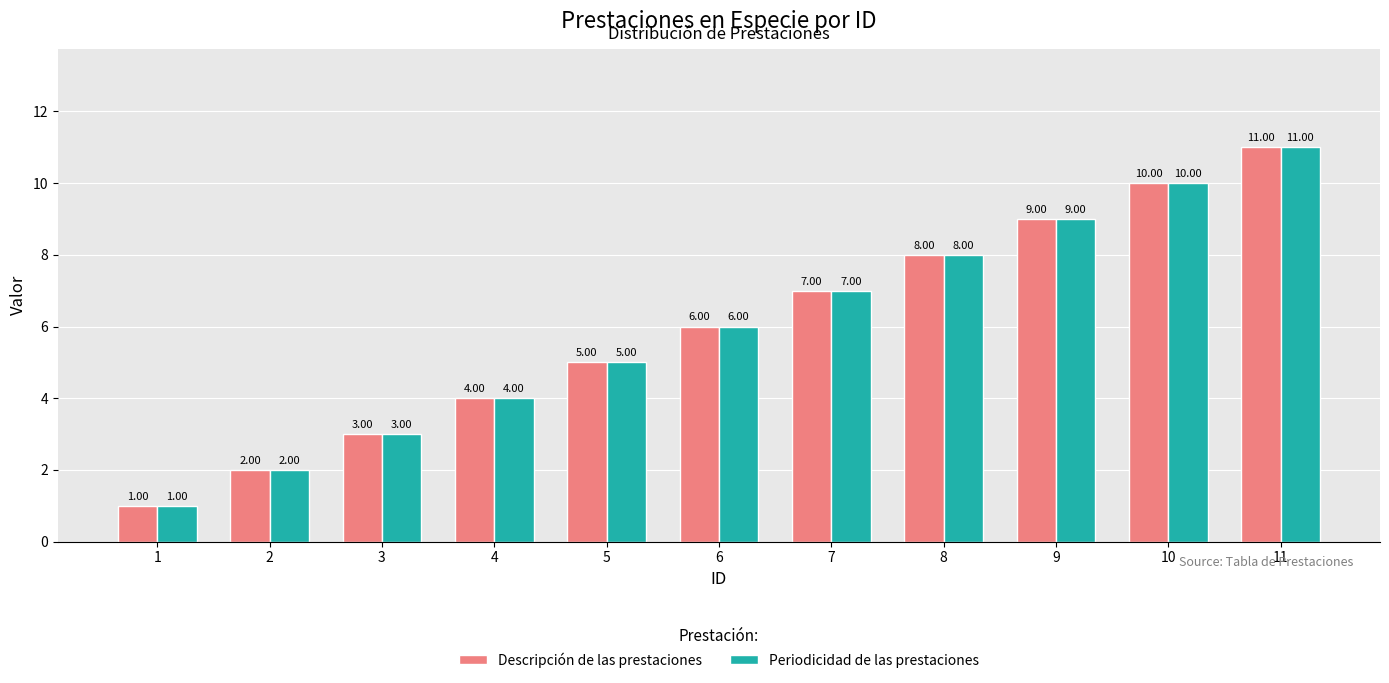

What is the value of the Descripción de las prestaciones bar at the 8th from the left?

8